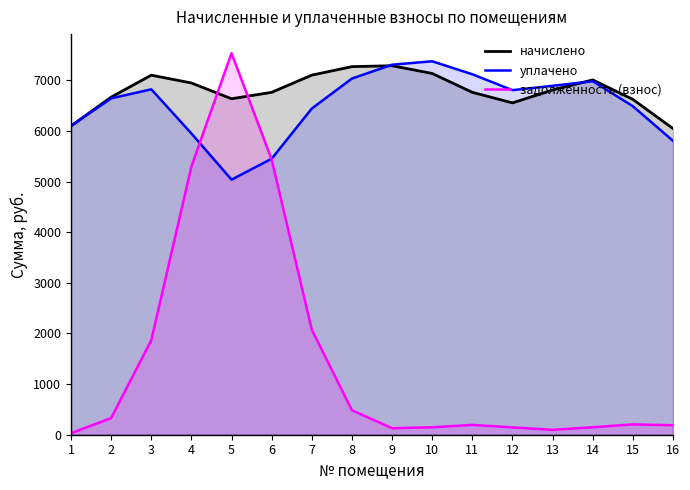

What is the total value across all series at 8?

14787.4